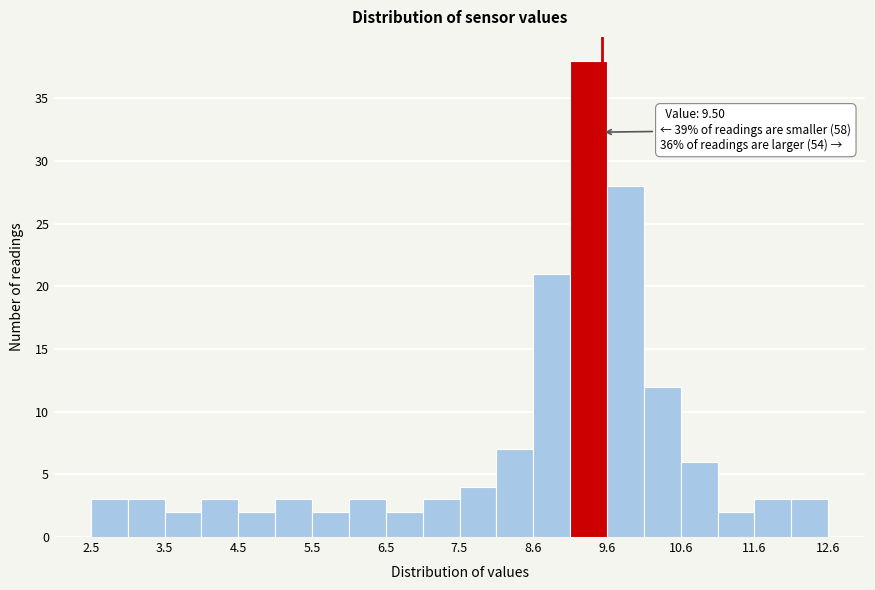

Read against the x-axis, roughly where is the centre of the tallest bar?

9.4